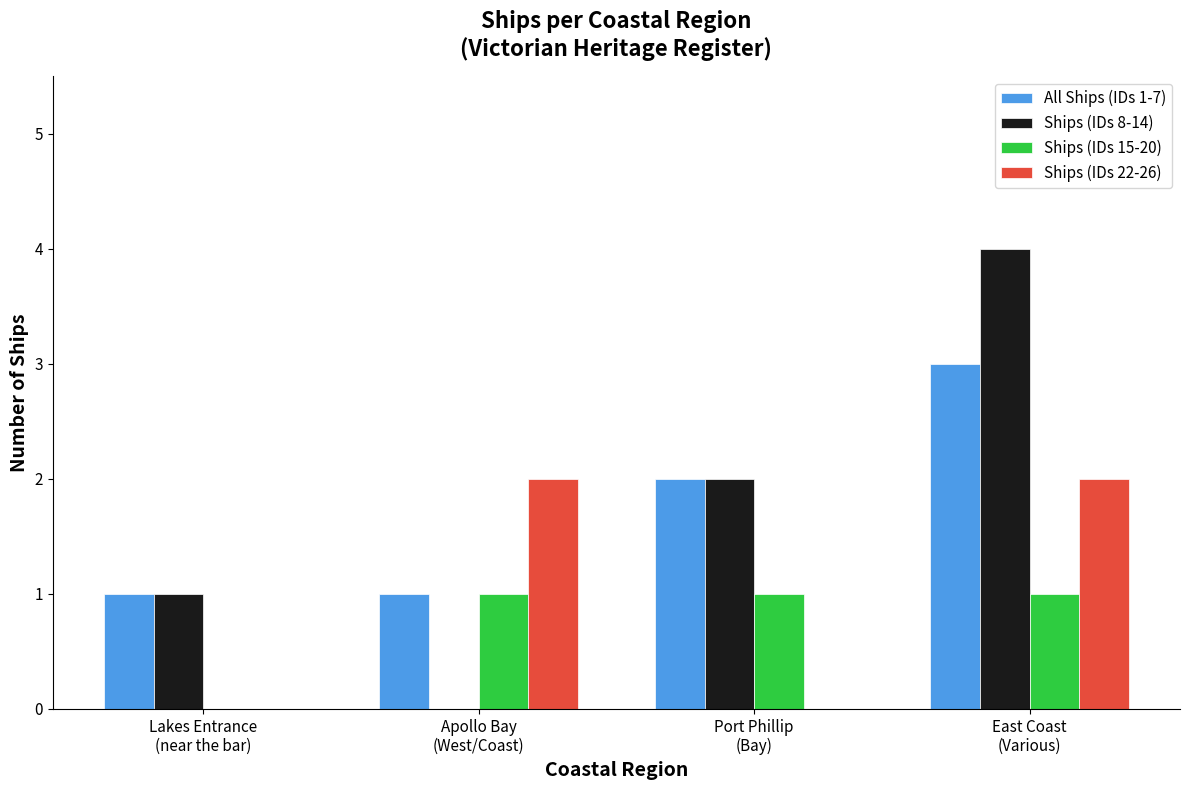

Is the value of Ships (IDs 22-26) at Lakes Entrance
(near the bar) greater than the value of Ships (IDs 8-14) at Port Phillip
(Bay)?

No